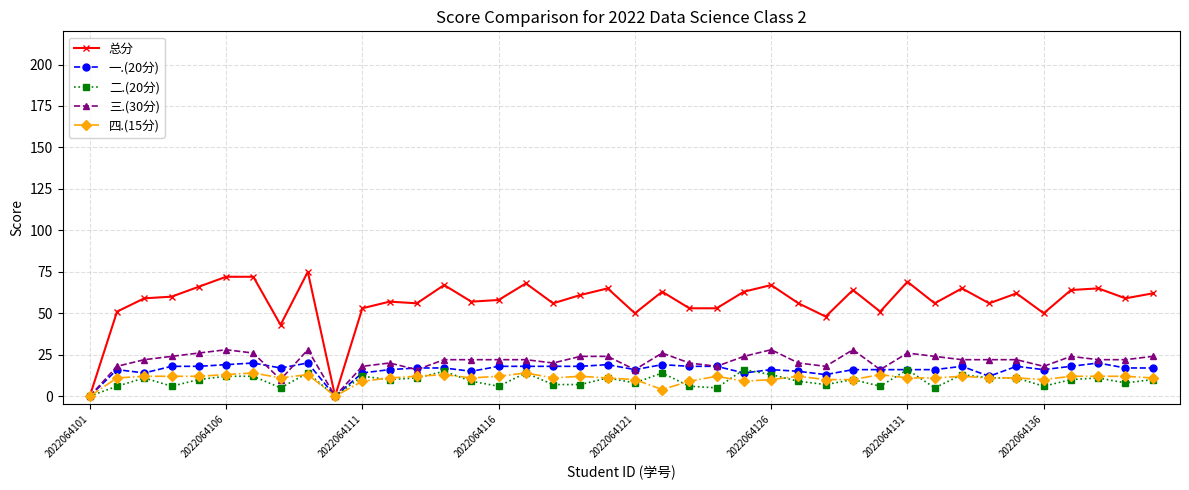

List the series in order of their peak value, lowest first.

四.(15分), 二.(20分), 一.(20分), 三.(30分), 总分